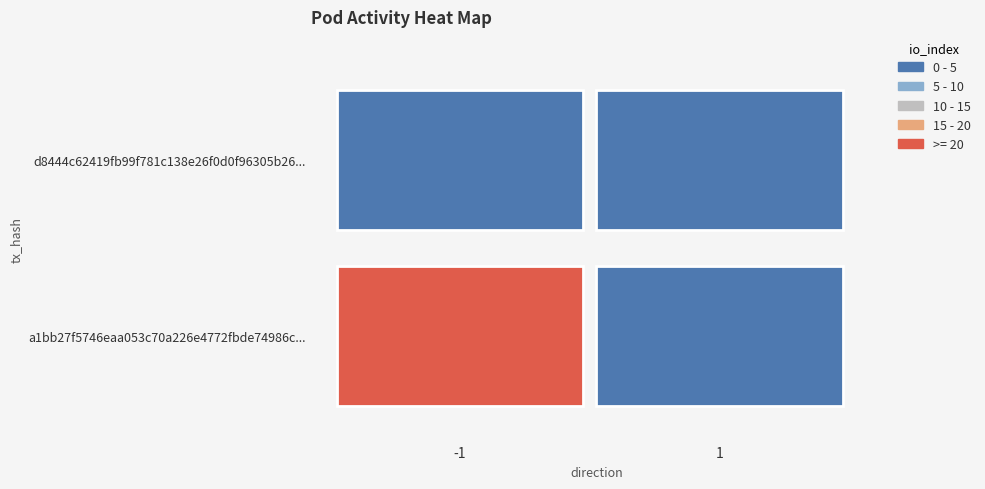

How many values in the a1bb27f5746eaa053c70a226e4772fbde74986c series are below 20?

1